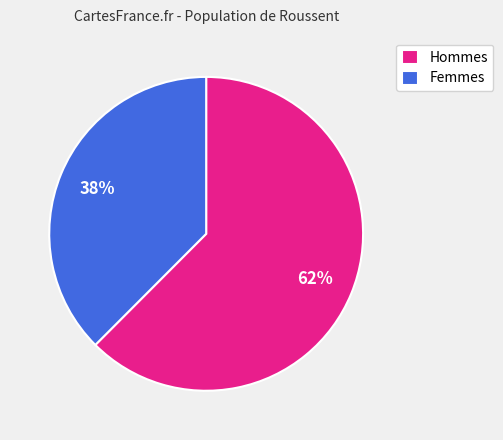

Combined, do Hommes and Femmes account for over 50%?

Yes